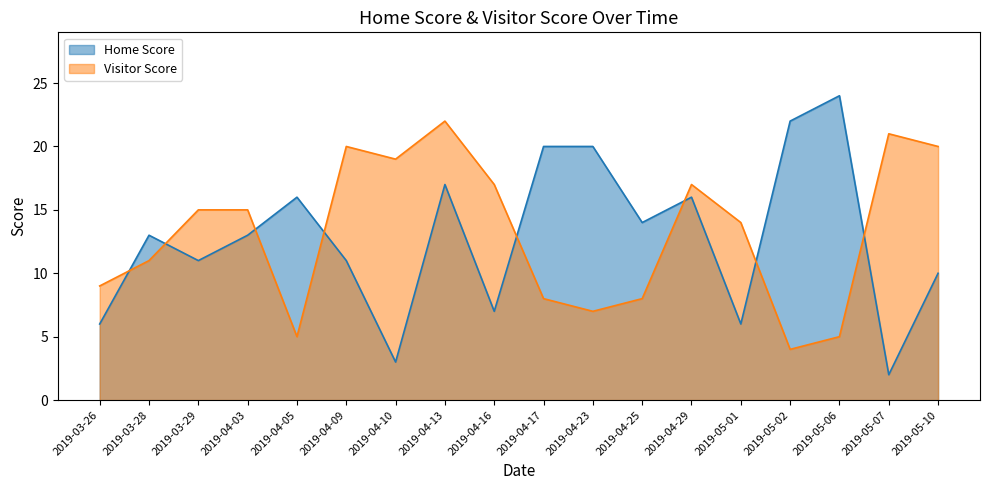

What position from the right is 2019-04-29?

6